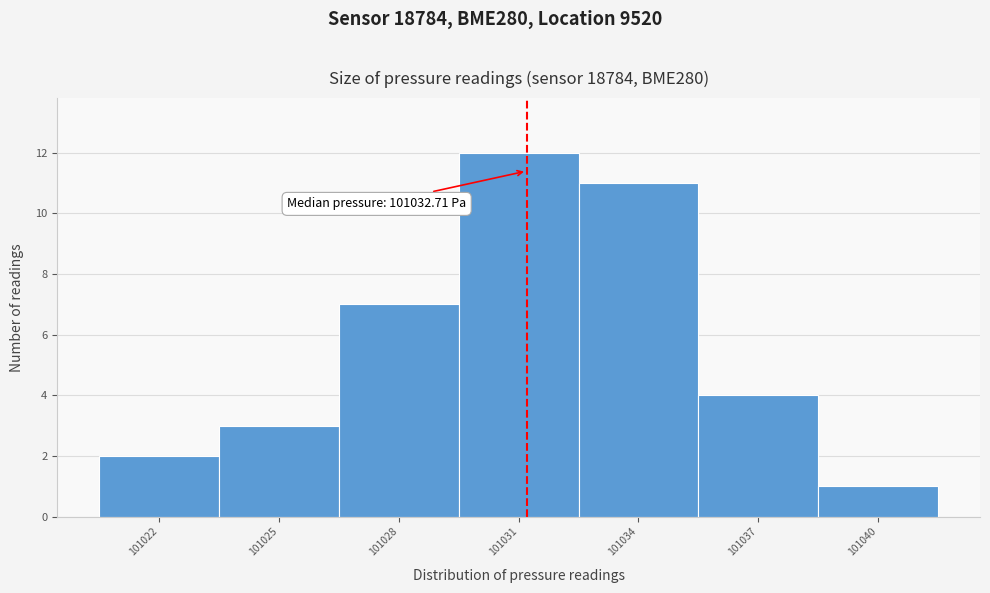

Reading left to right, extract all data points from this chart.

101022=2	101025=3	101028=7	101031=12	101034=11	101037=4	101040=1